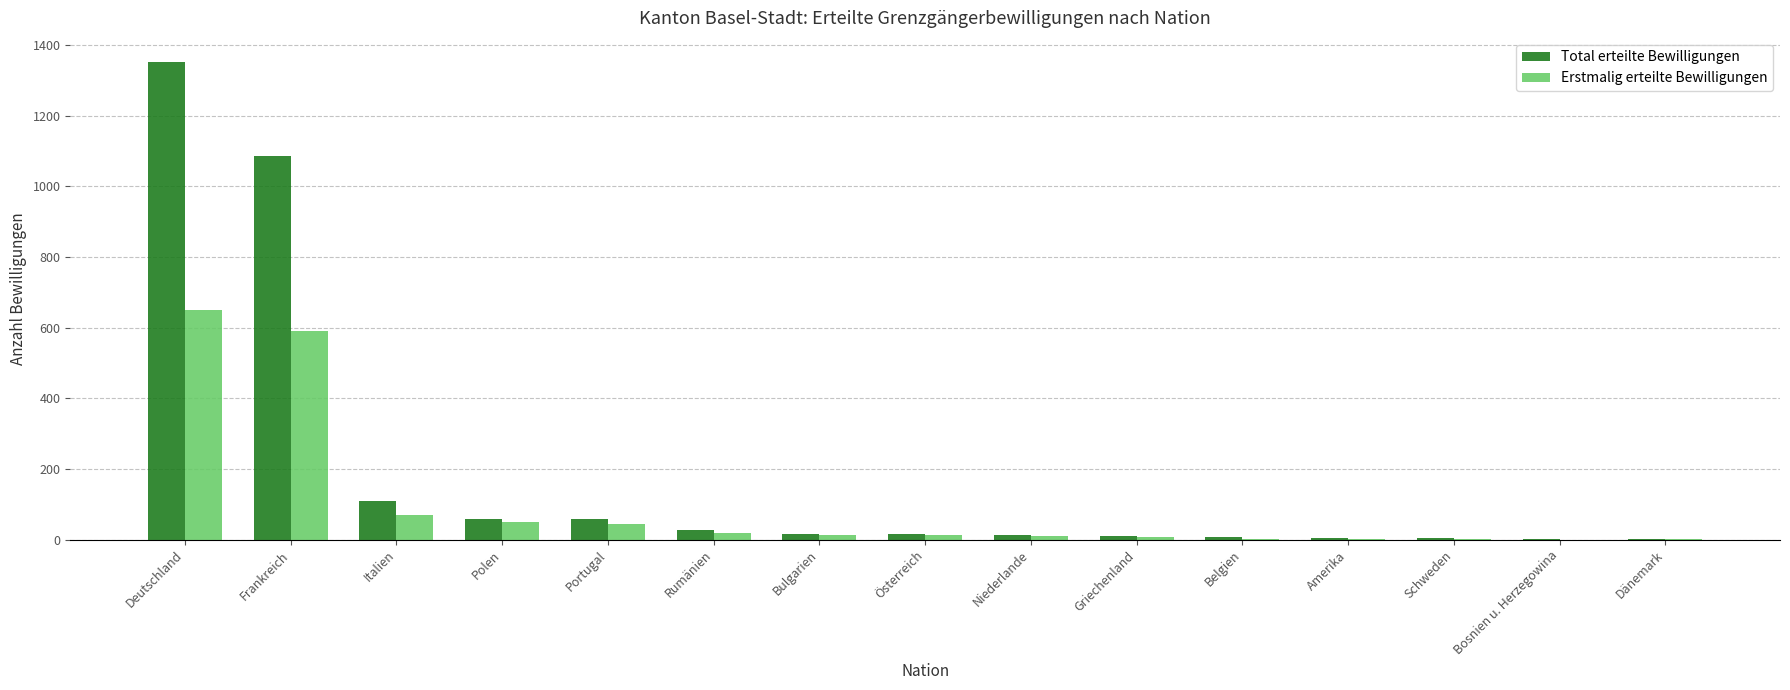

How many groups of bars are there?

15